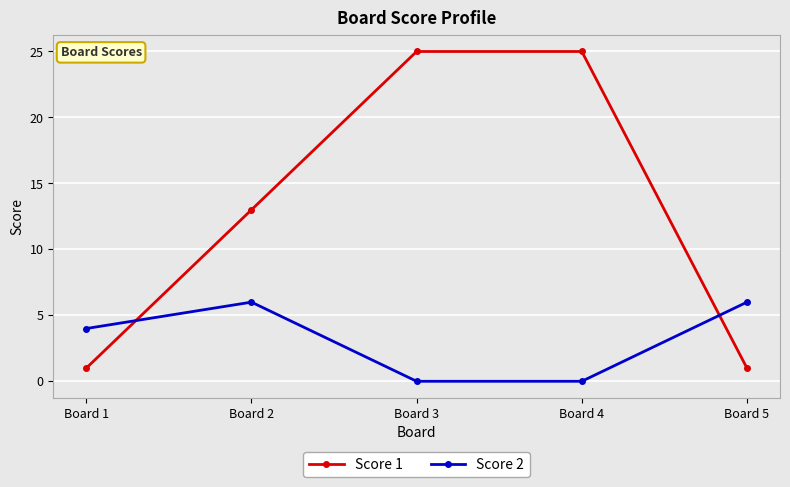

What is the difference between the maximum and minimum values in the Score 2 series?

6